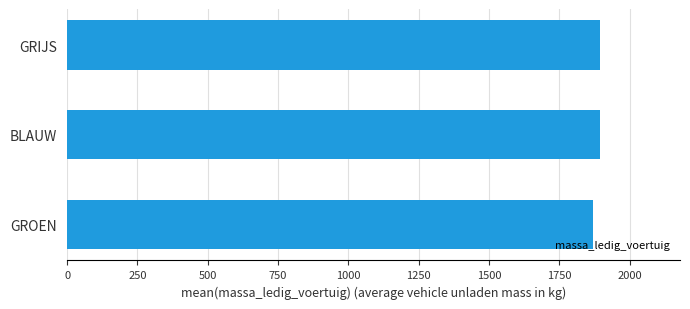

What is the sum of the values at BLAUW and GRIJS?

3790